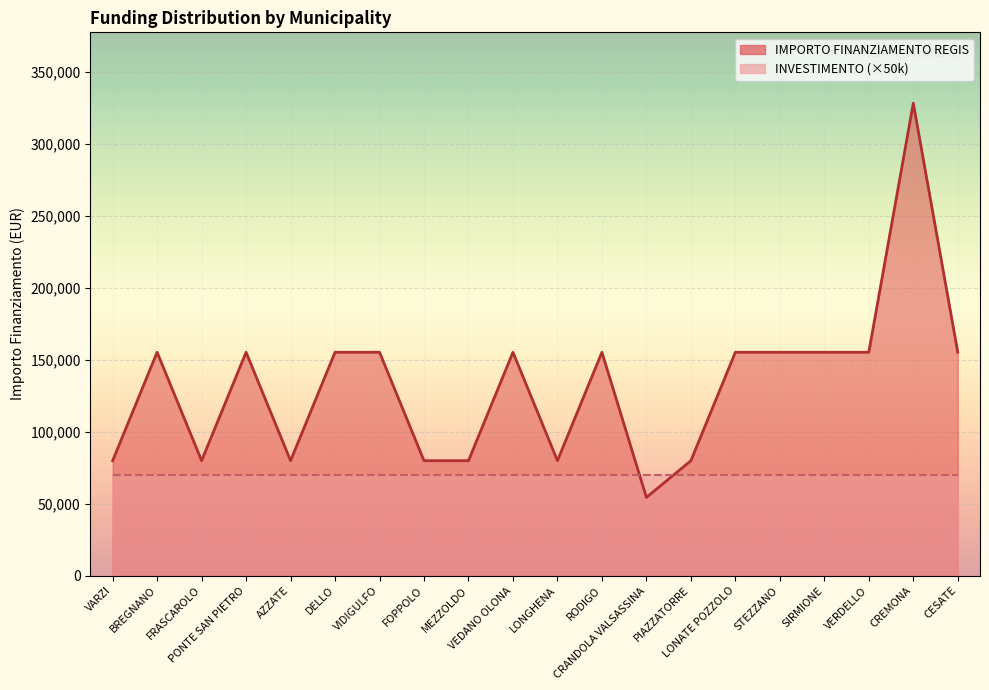

The chart shows a value of 155234 at VIDIGULFO. True or false?

True